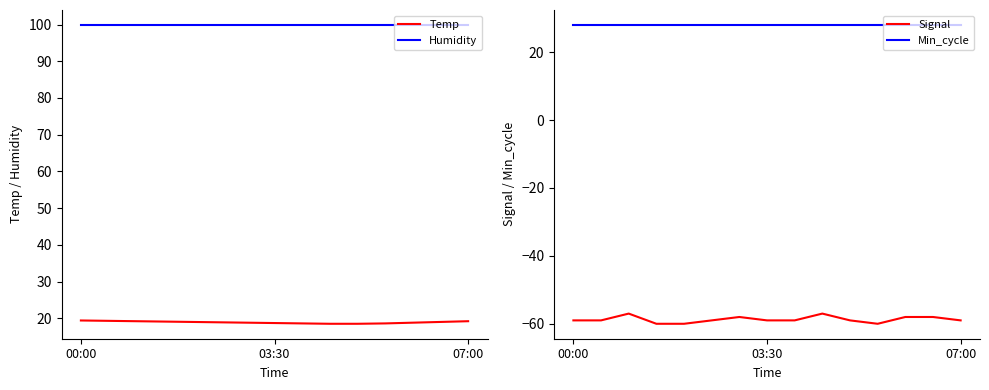

Between 5 and 8, which series saw the biggest shift?

Temp